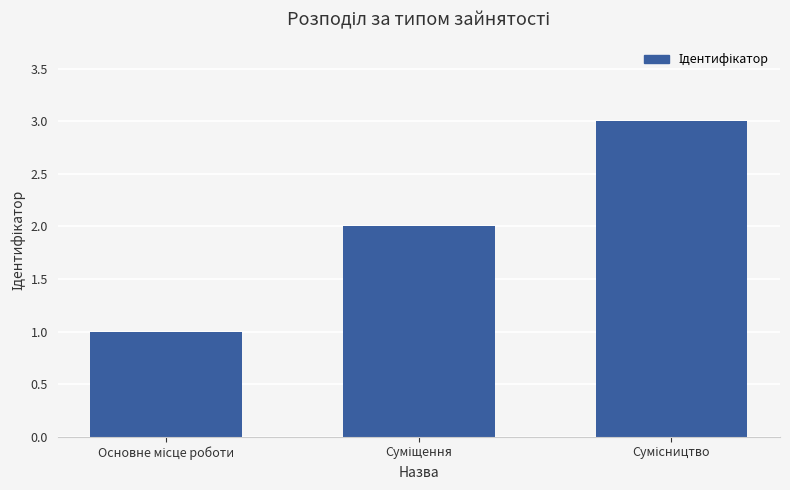

What is the maximum value shown in the chart?

3